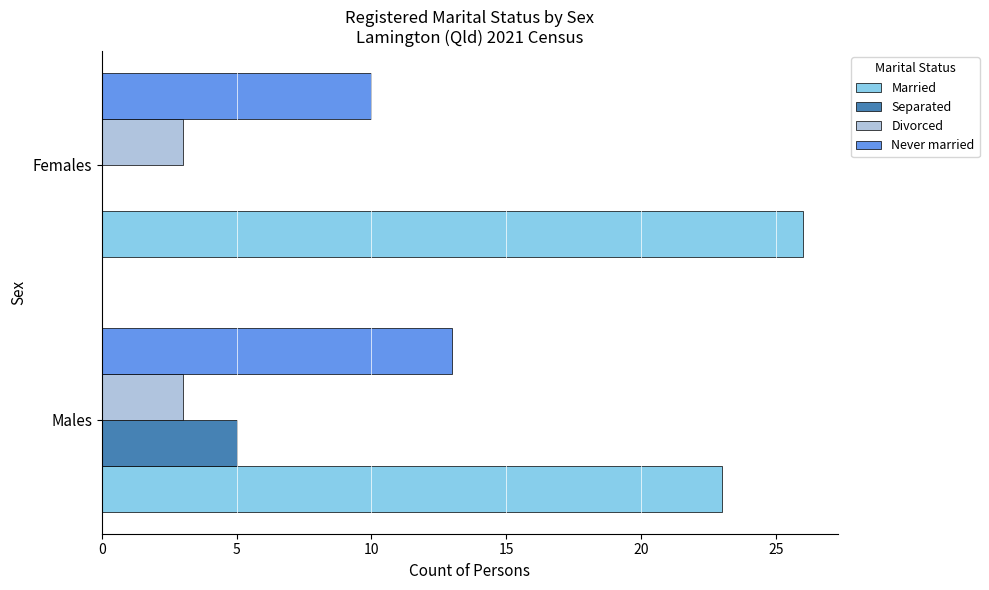

What value does the Divorced series have at Females?

3